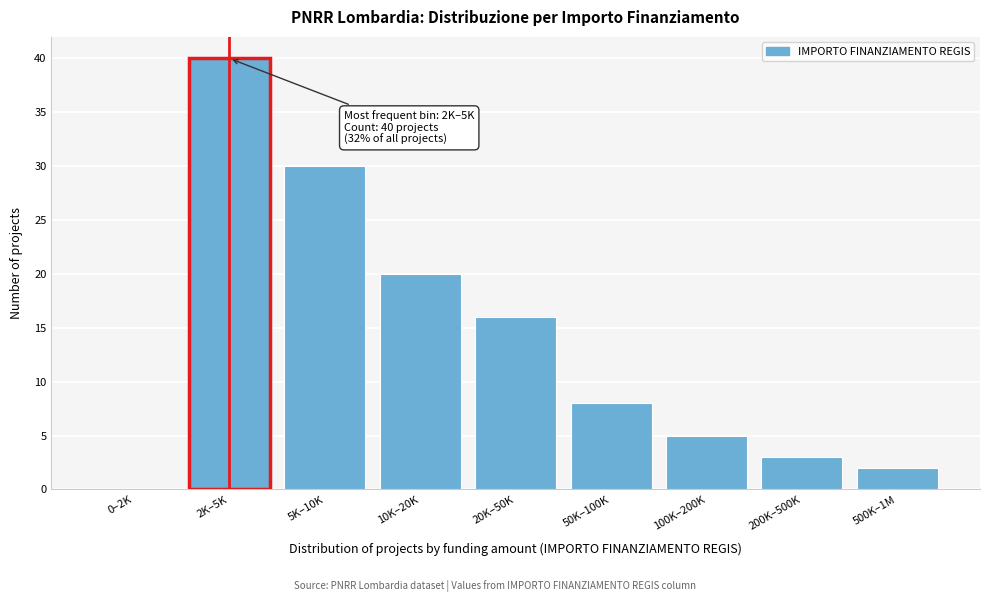

Reading left to right, what are all the values shown in this chart?

0–2K=0	2K–5K=40	5K–10K=30	10K–20K=20	20K–50K=16	50K–100K=8	100K–200K=5	200K–500K=3	500K–1M=2